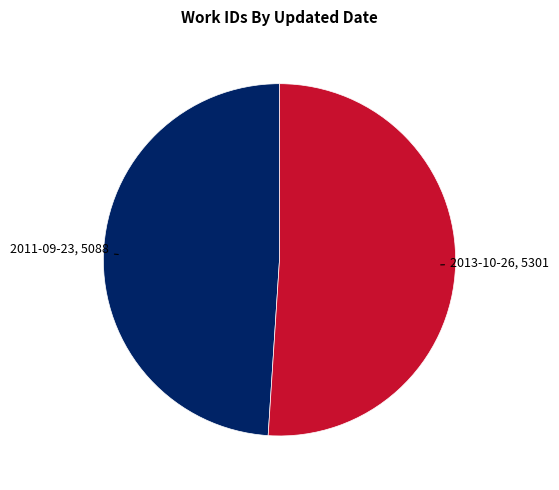

Is there a majority slice in this chart?

Yes